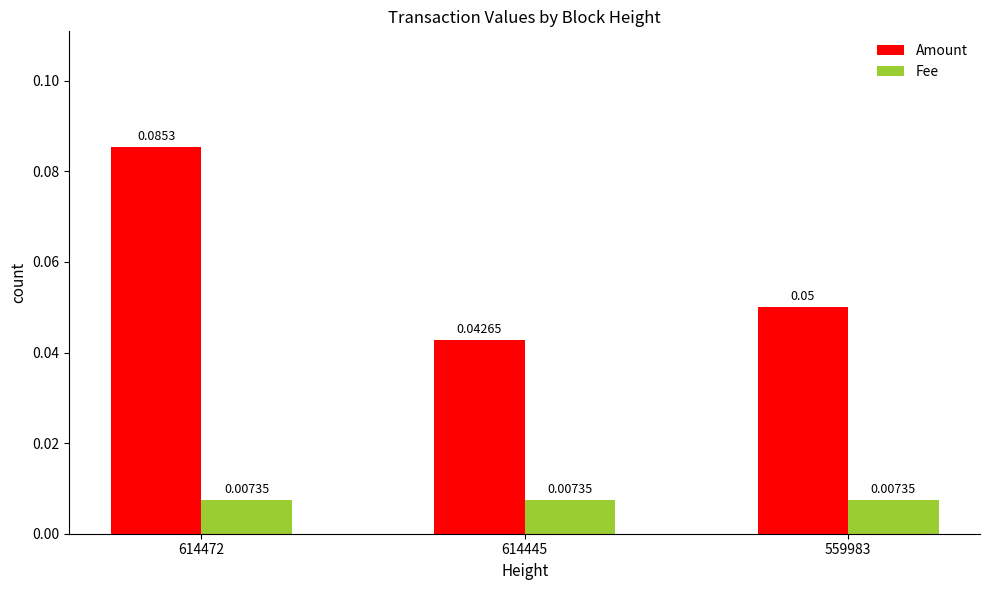

Where is Amount nearest to the value 0?

614445